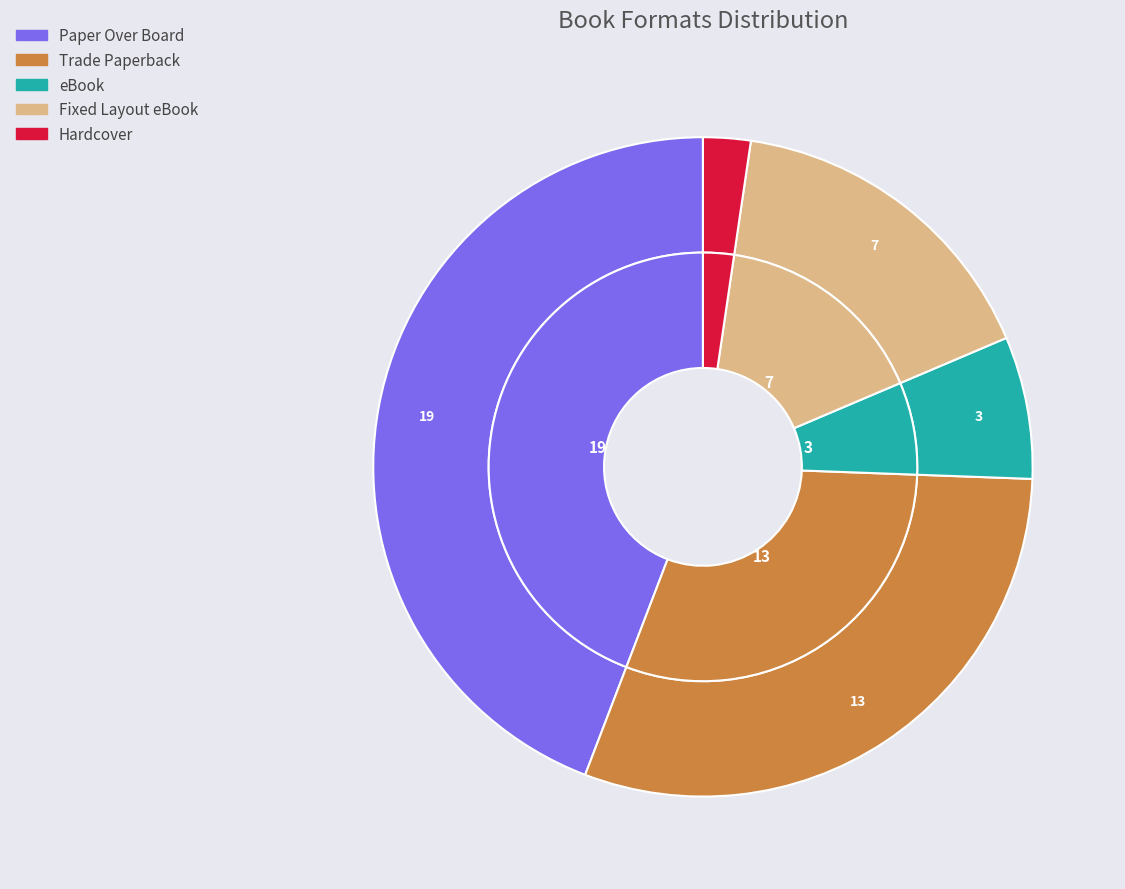

To the nearest percent, what is the difference between the Fixed Layout eBook and eBook slice percentages?

9%